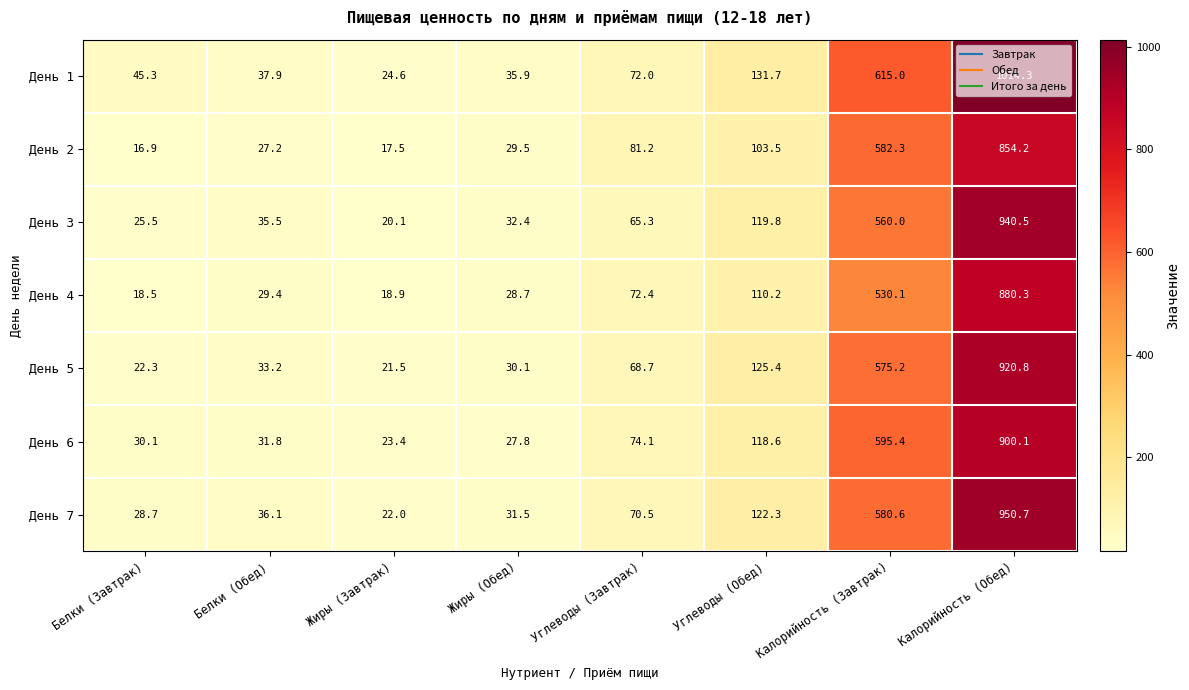

At which category does the chart reach its minimum across all series?

Белки (Завтрак)